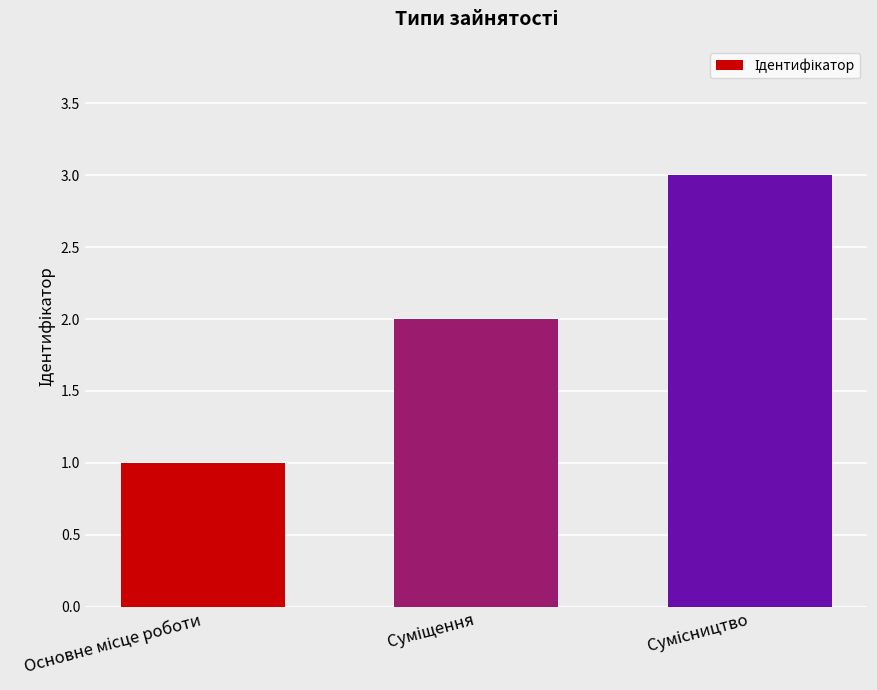

Reading right to left, transcribe all the data shown in this chart.

3	2	1